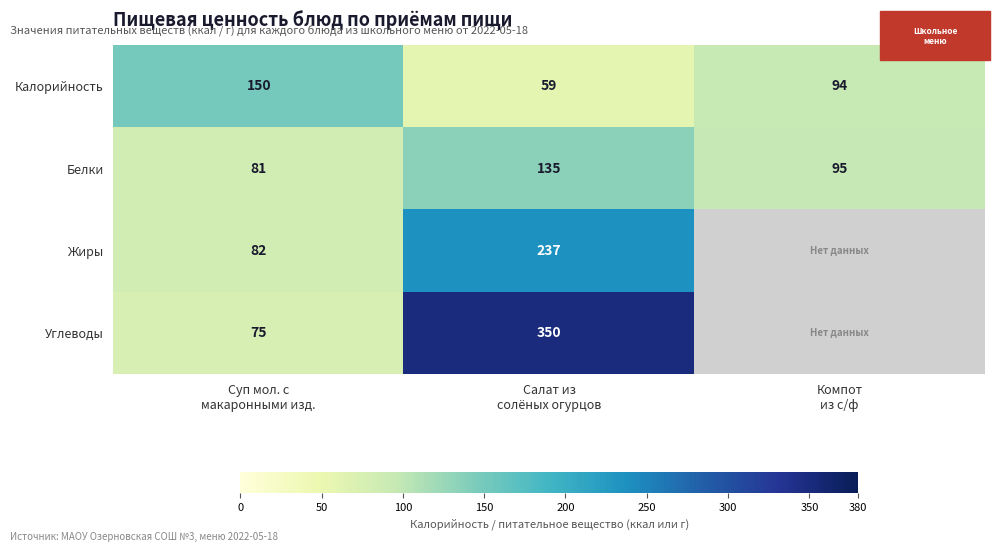

What is the smallest value displayed?

59.0